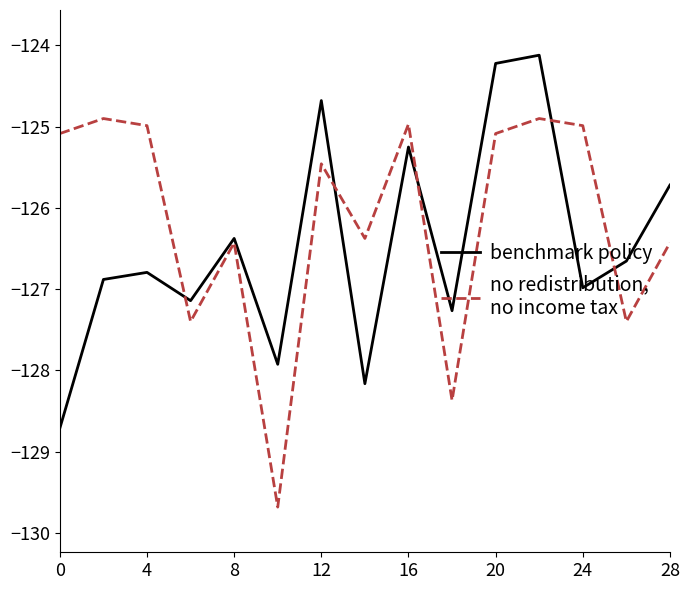

What is the maximum value shown in the chart?

-124.1